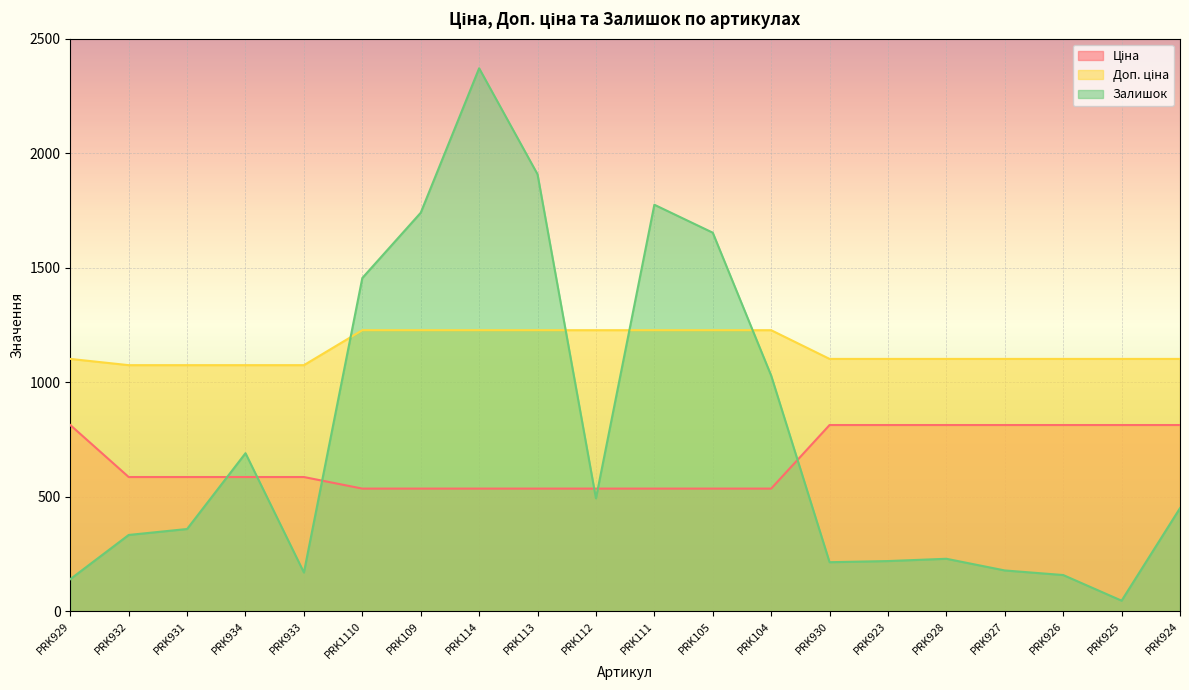

Which series has the widest spread of values?

Залишок